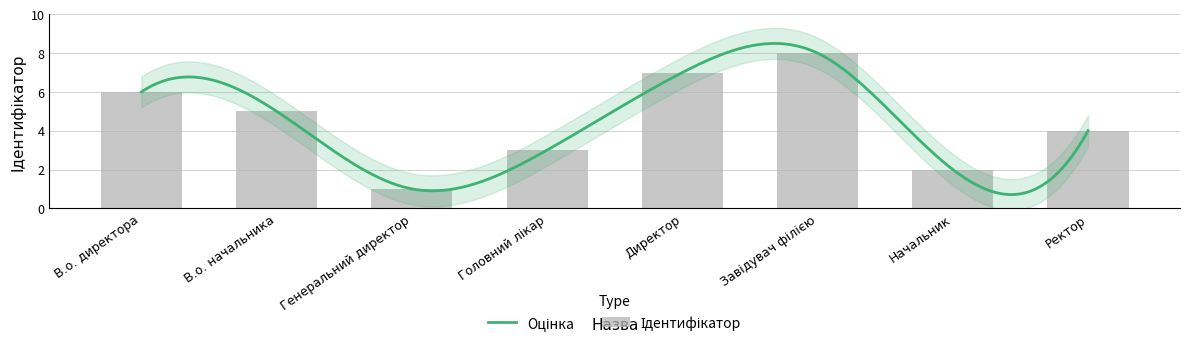

Are the bars horizontal?

No